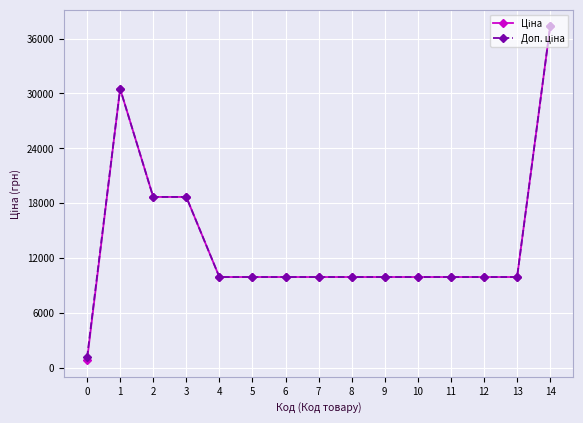

What is the total value across all series at 7?

19817.0